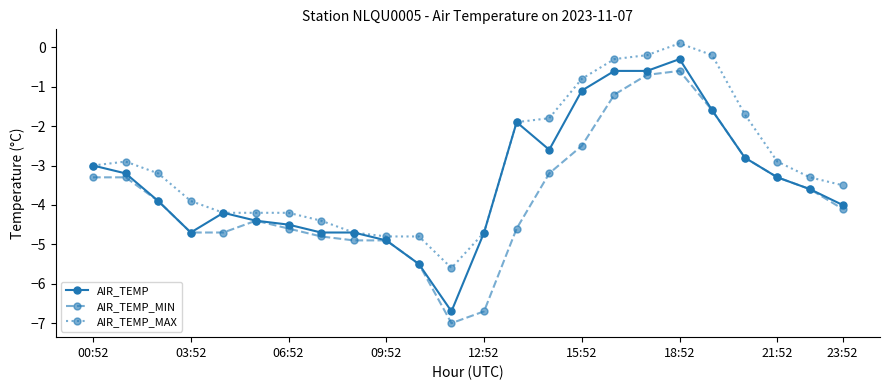

Which series has the largest total across all categories?

AIR_TEMP_MAX